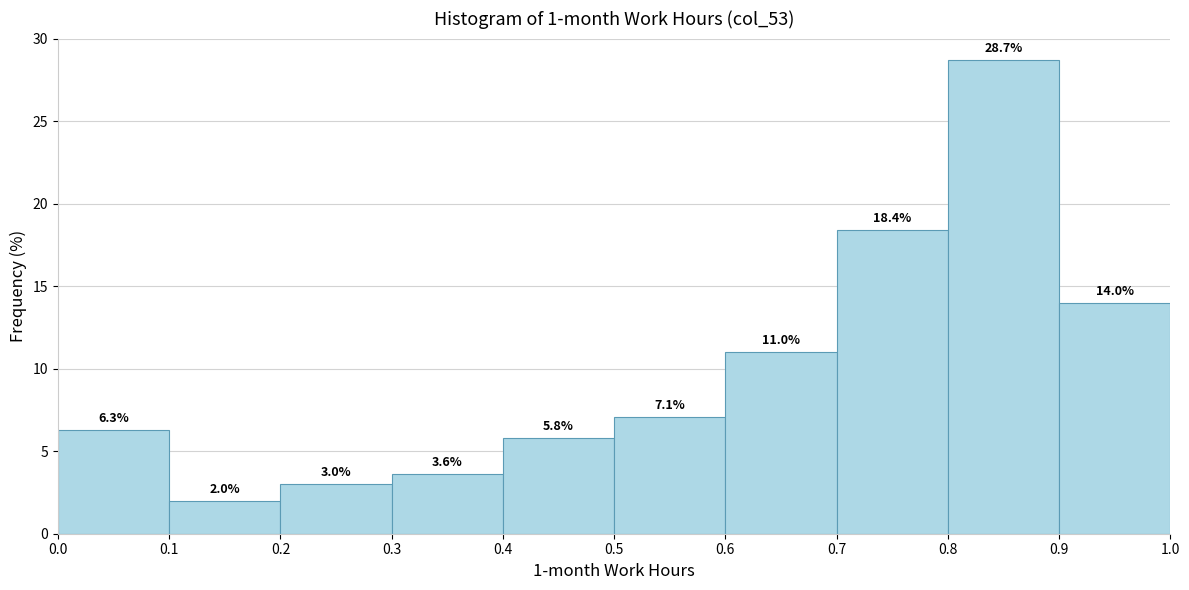

Which range on the x-axis has the tallest bar?

0.8 to 0.9